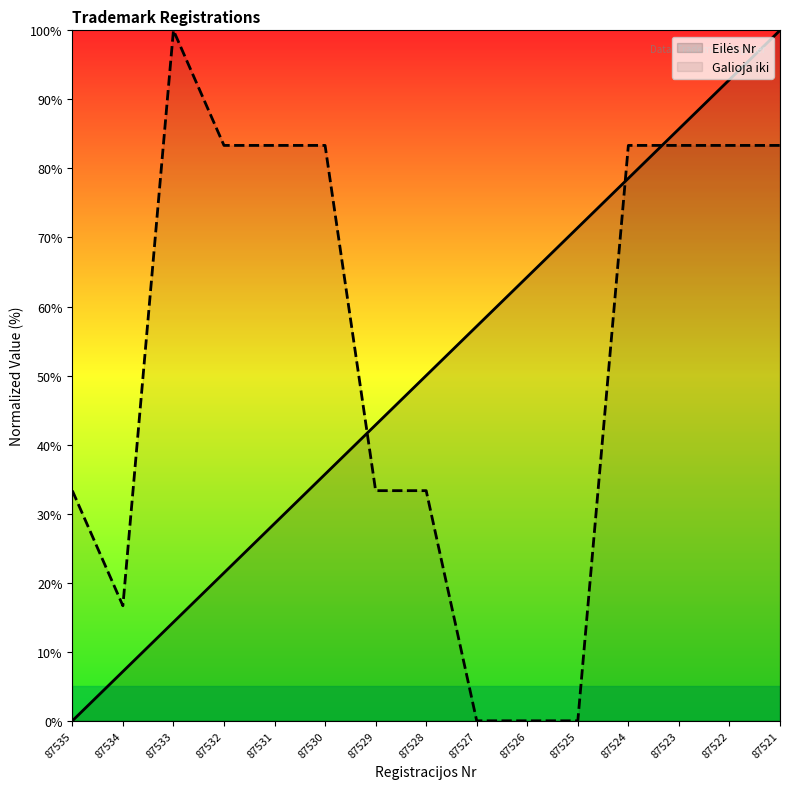

At which label does Eilės Nr first exceed 50?

87527